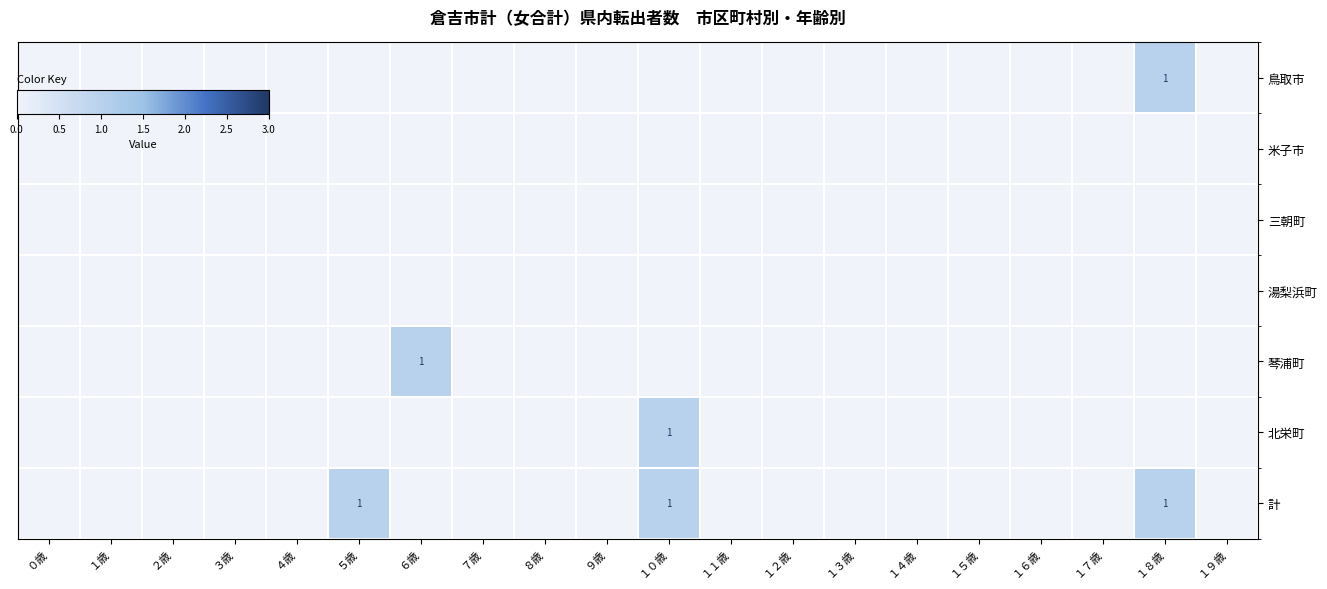

At which category is the sum across all series the highest?

１０歳